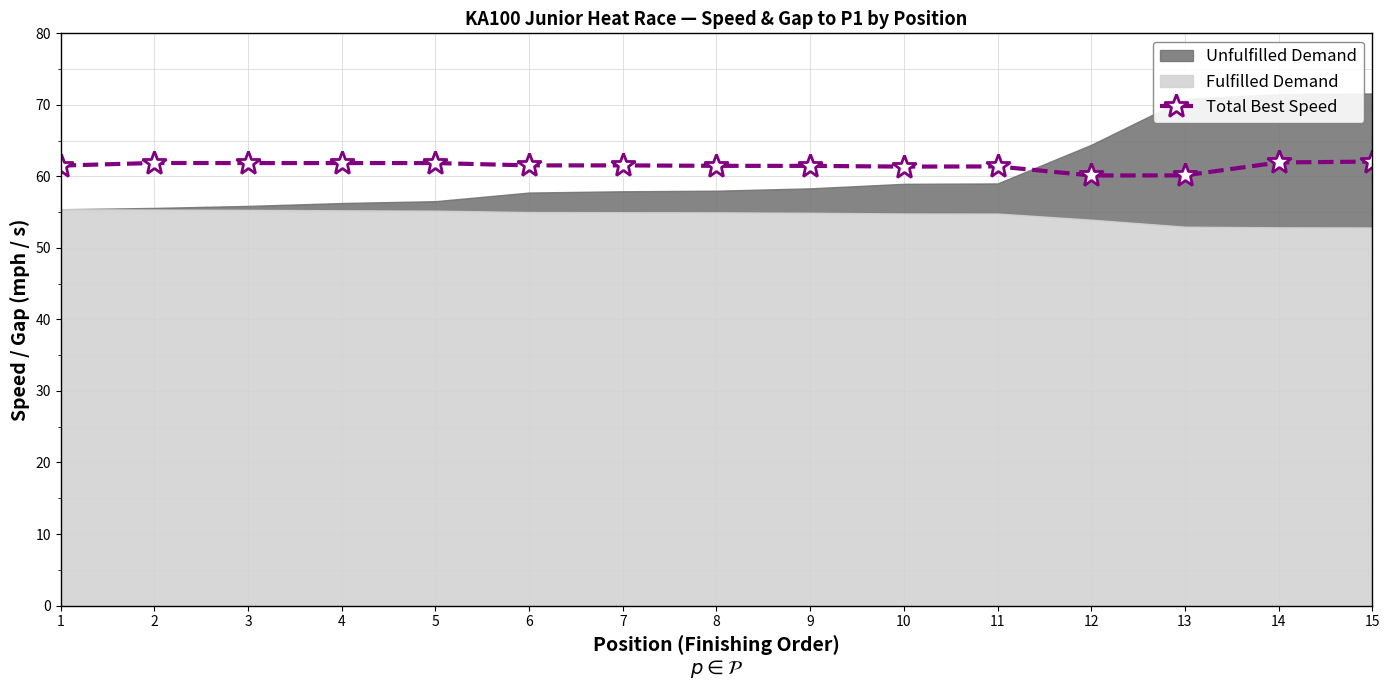

True or false: there are more than 0 points higher than both neighbors.

True